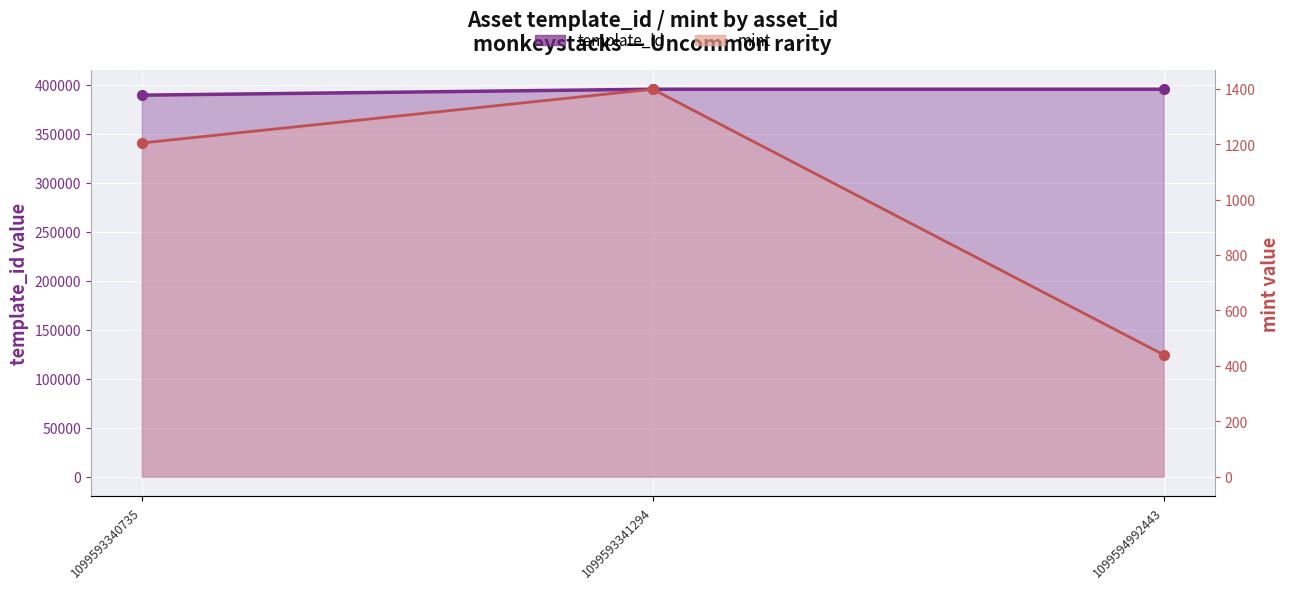

Count the mint values in the range 440 to 1398.

3